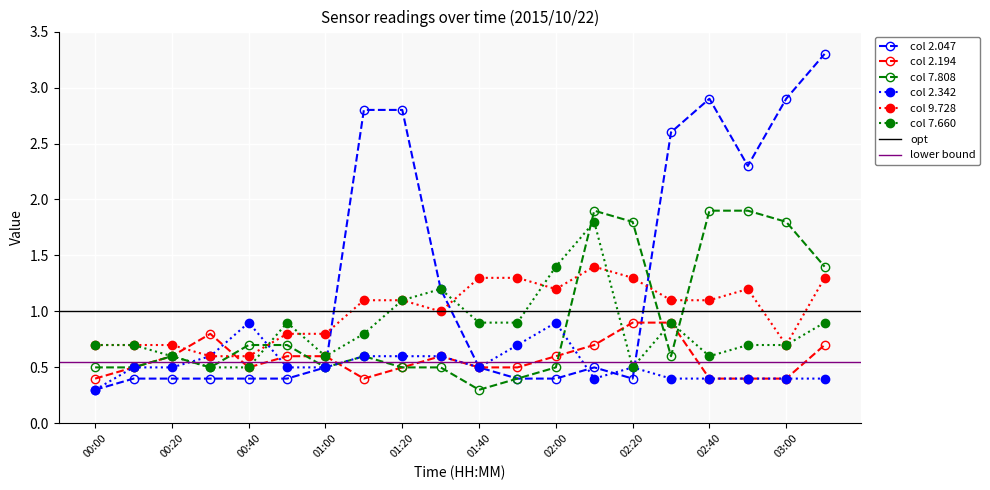

Rank the series at 01:00 from lowest to highest value.

2.047, 7.808, 2.342, 2.194, 7.660, 9.728